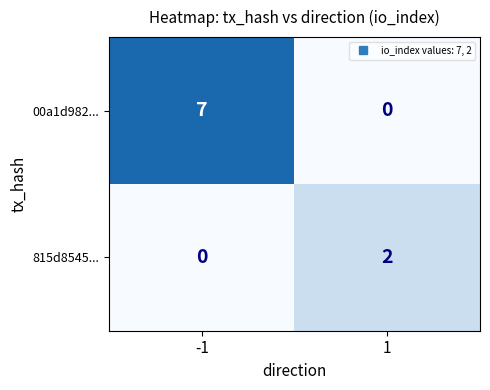

How many data points does each series have?

2